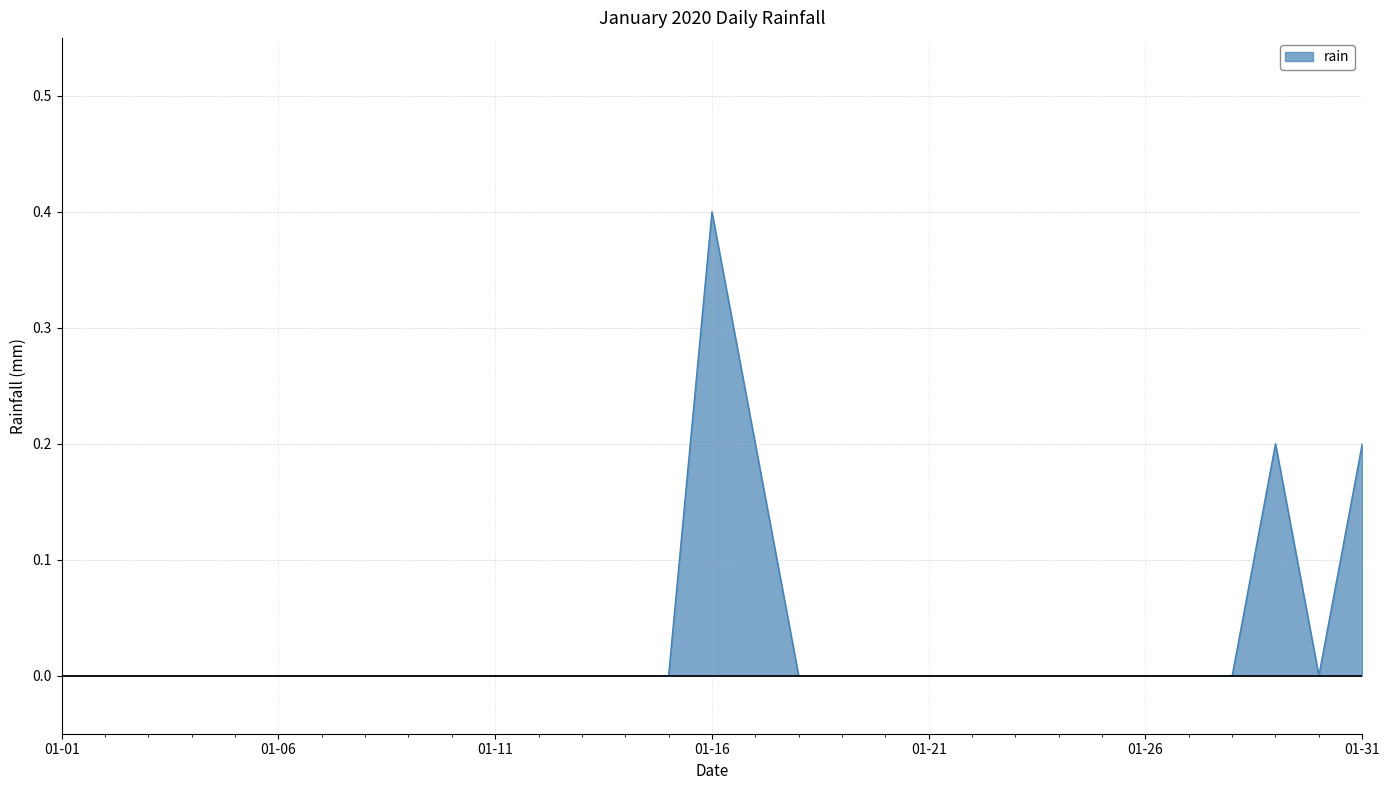

What is the greatest value displayed?

0.4